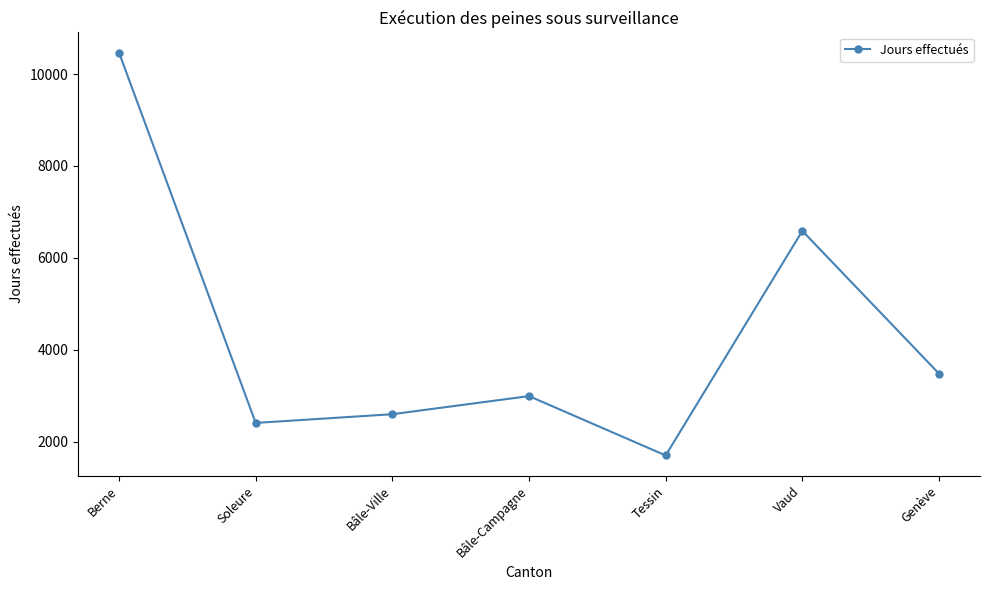

What is the maximum value shown in the chart?

10469